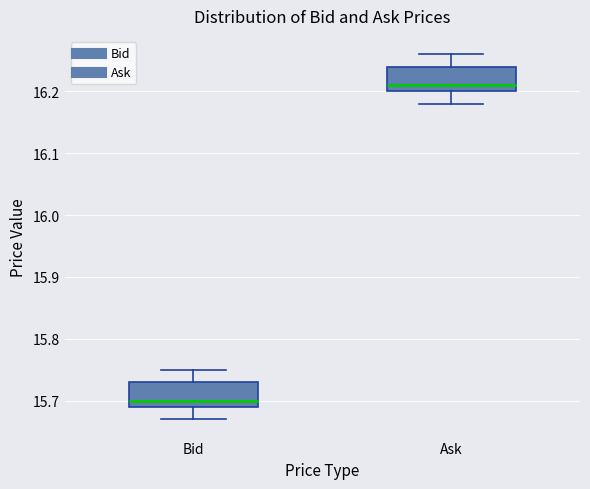

Where does the lower whisker of the box for Ask end on the y-axis? The values are not printed on the chart, so give them approximately, as read against the axis.

16.18